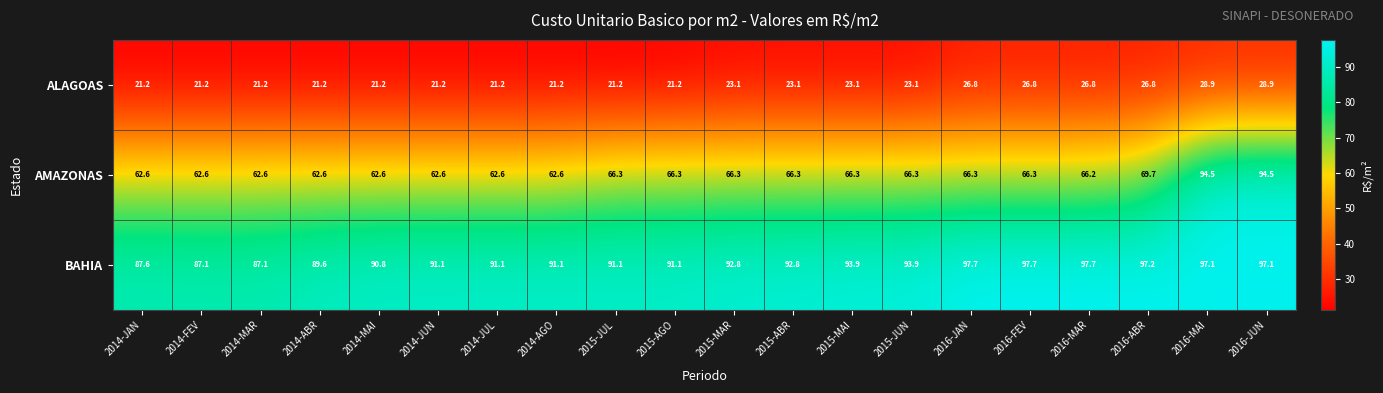

How many values in the BAHIA series are below 92?

10